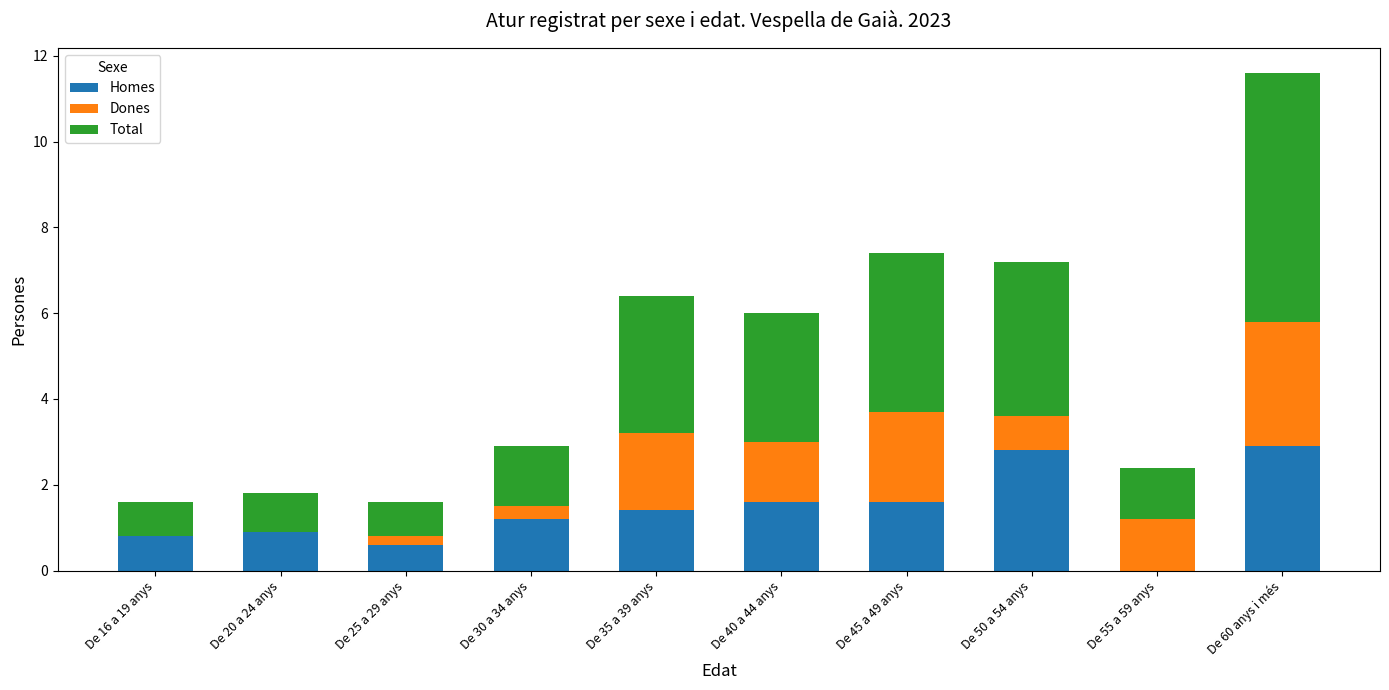

What is the sum of the Homes values at De 35 a 39 anys and De 30 a 34 anys?

2.6